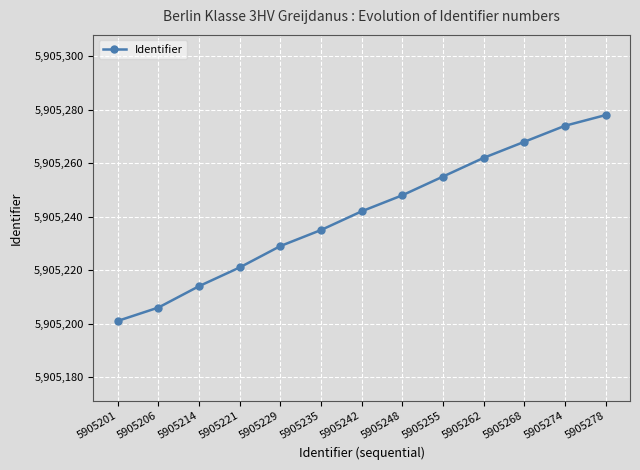

The chart shows a value of 5905255 at 5905255. True or false?

True